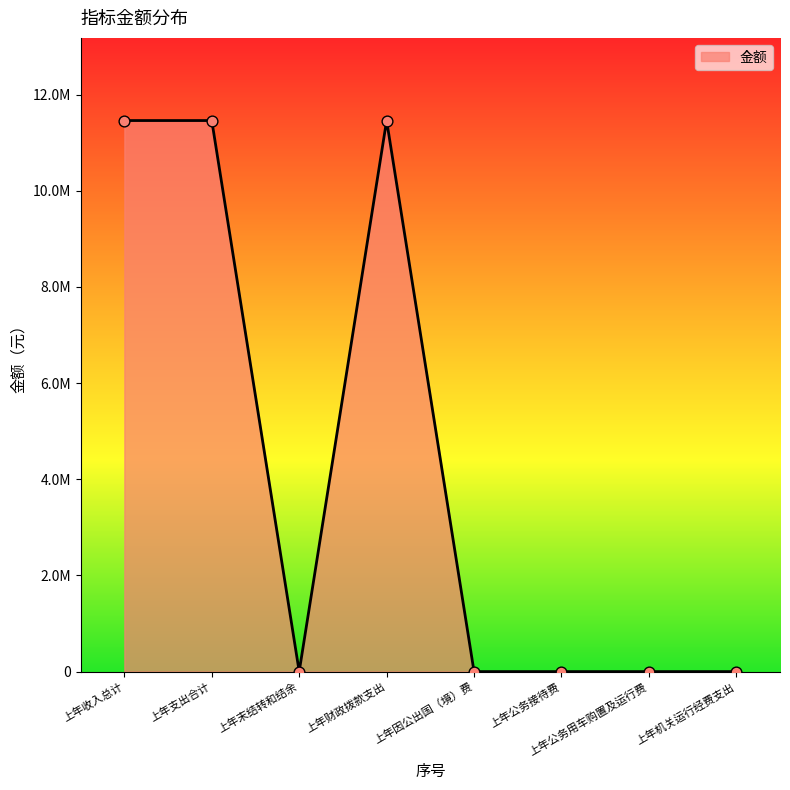

Which has a higher value, 上年支出合计 or 上年因公出国（境）费?

上年支出合计